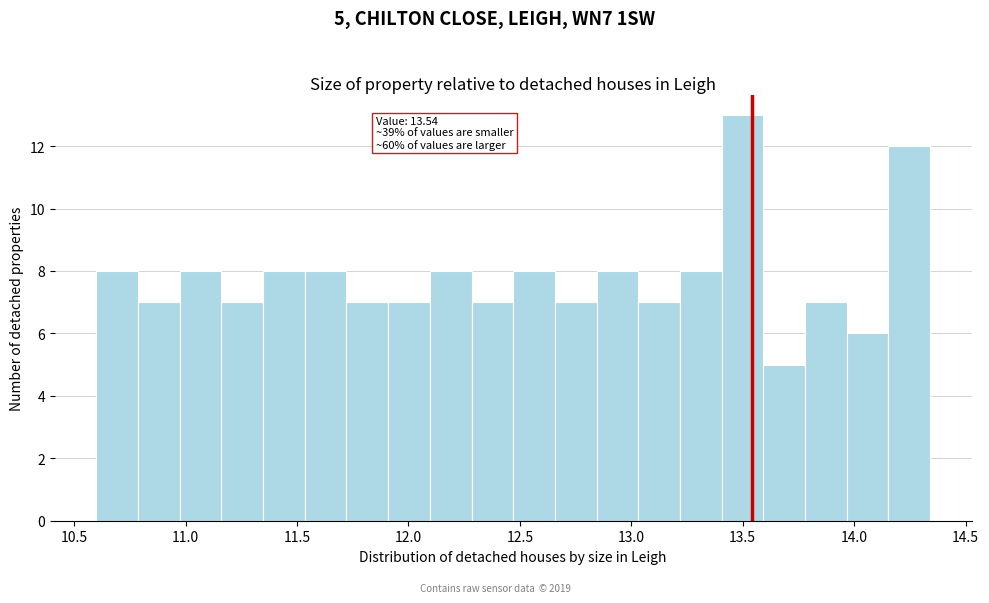

Read against the x-axis, roughly where is the centre of the tallest bar?

13.50